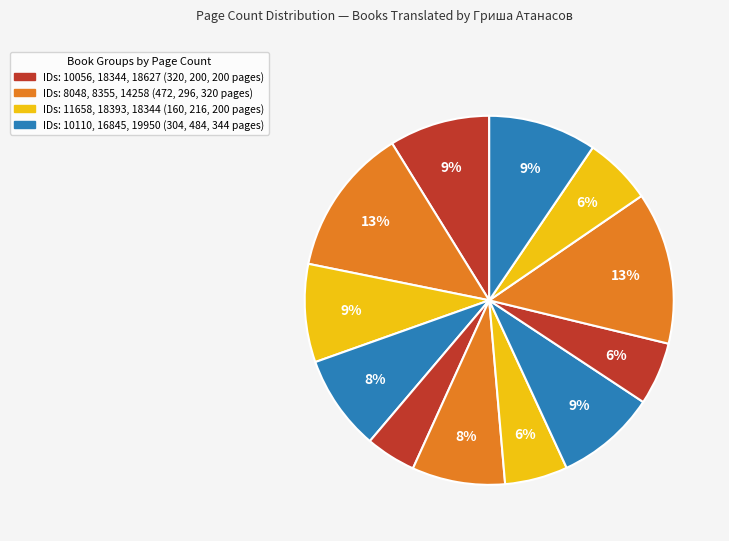

How many segments does this pie chart have?

12